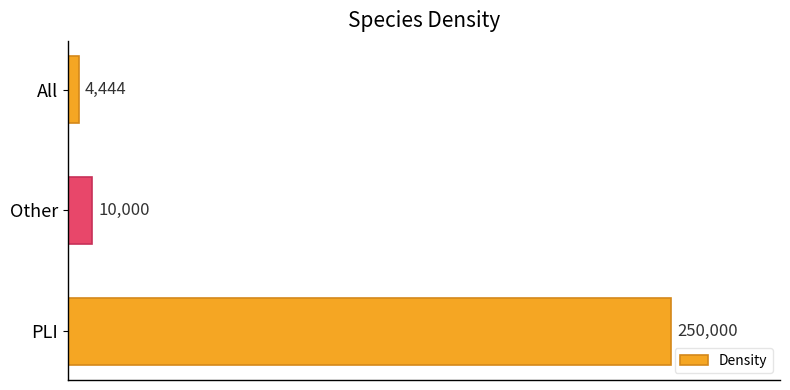

True or false: the data shows 250000 at PLI.

True